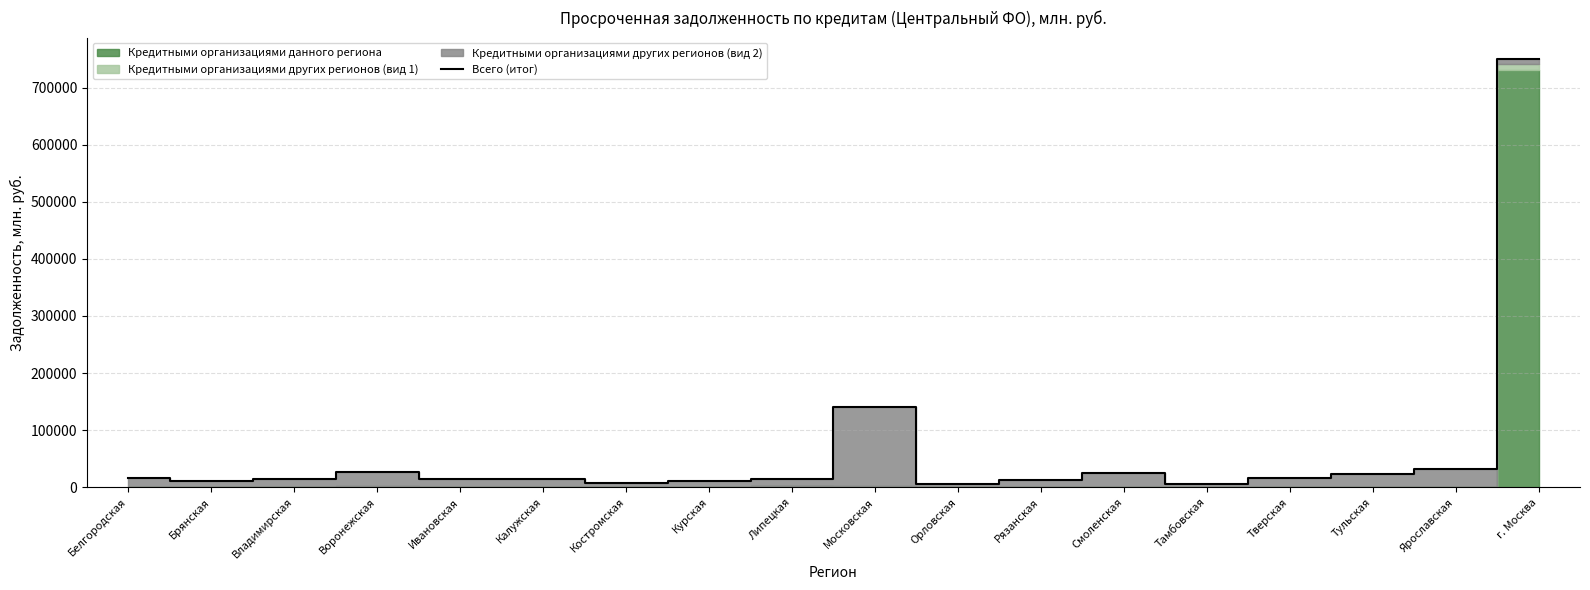

What is the change in value from Брянская to Ивановская?

+4490